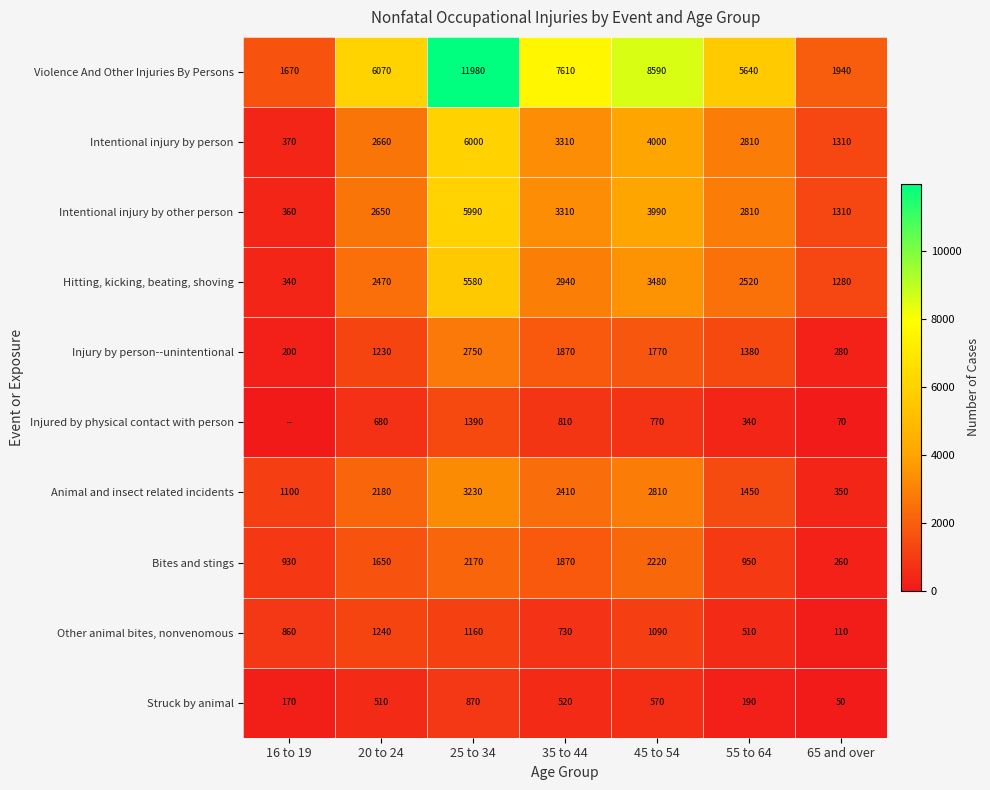

What is the sum of all Intentional injury by person values?

20460